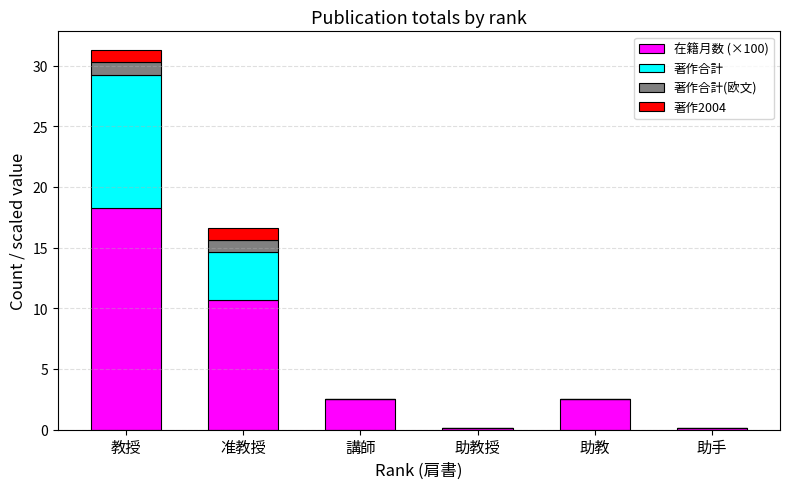

Is it true that 在籍月数 (×100) equals 0.7 at 助教?

False